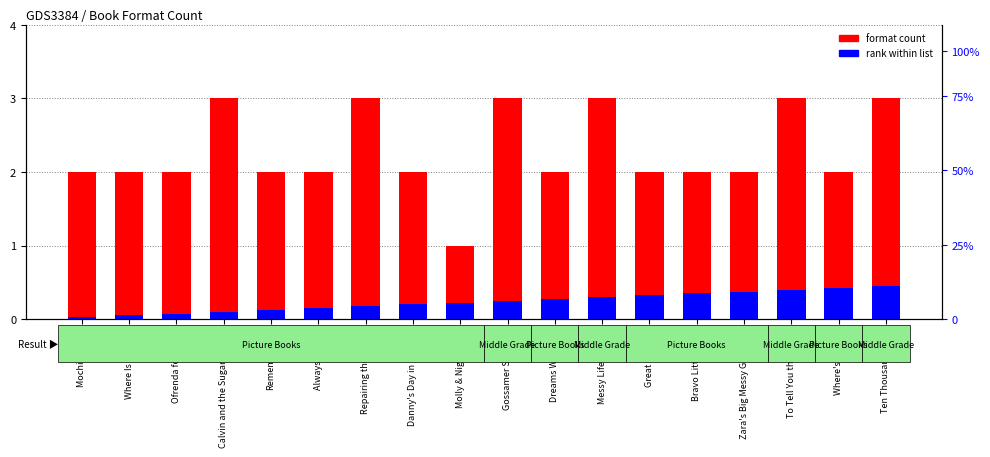

Is the value of rank within list at Where Is Poppy? greater than the value of format count at Great Change?

No